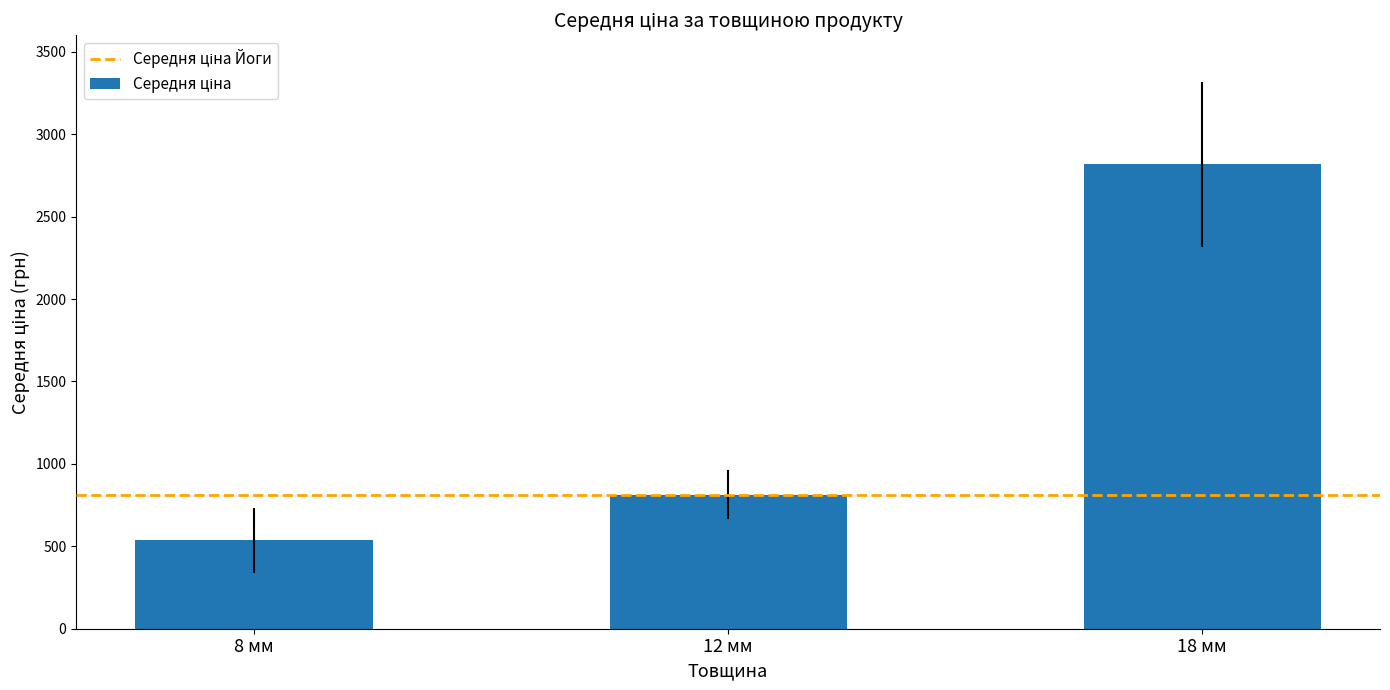

How many distinct data groups are displayed?

1